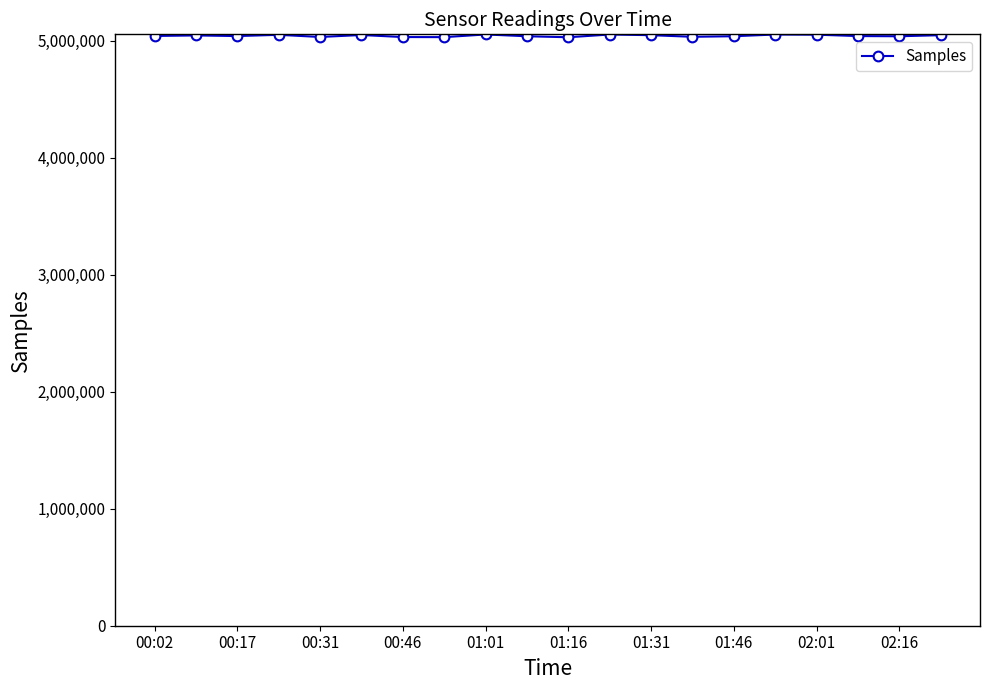

True or false: the data has more than 1 interior local peaks.

True